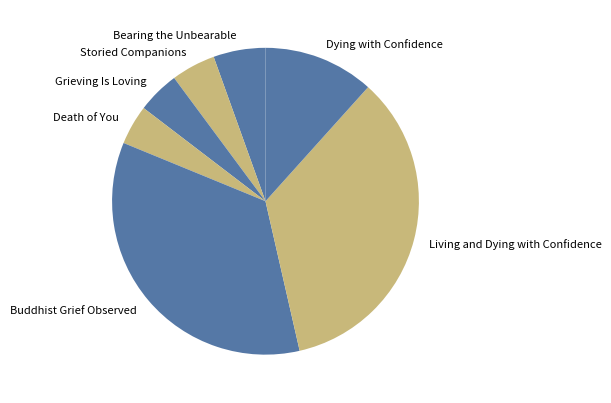

True or false: Living and Dying with Confidence accounts for 35% of the total.

True